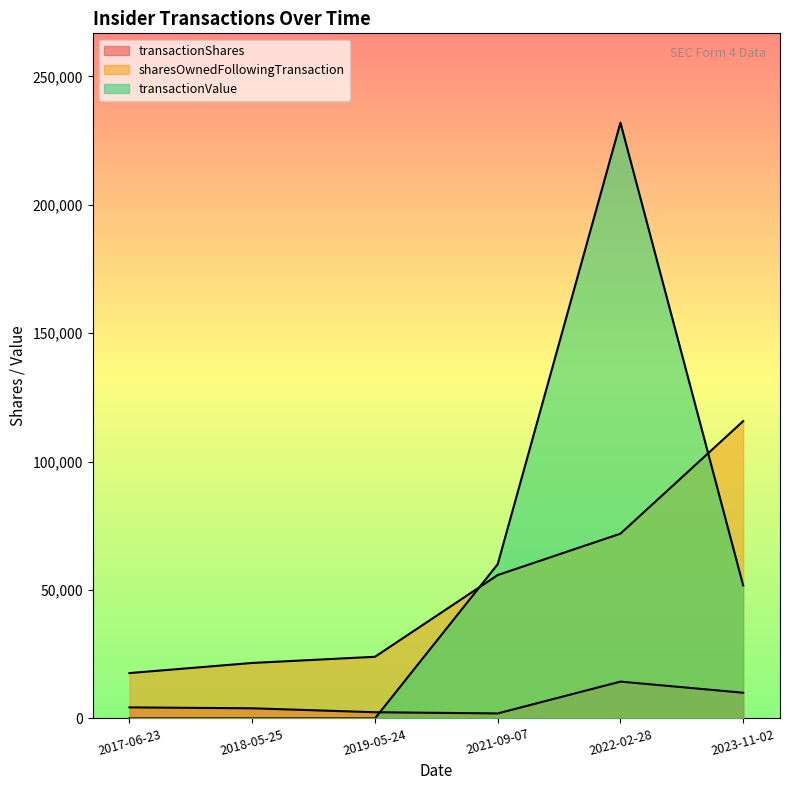

What is the label of the 6th point from the right?

2017-06-23